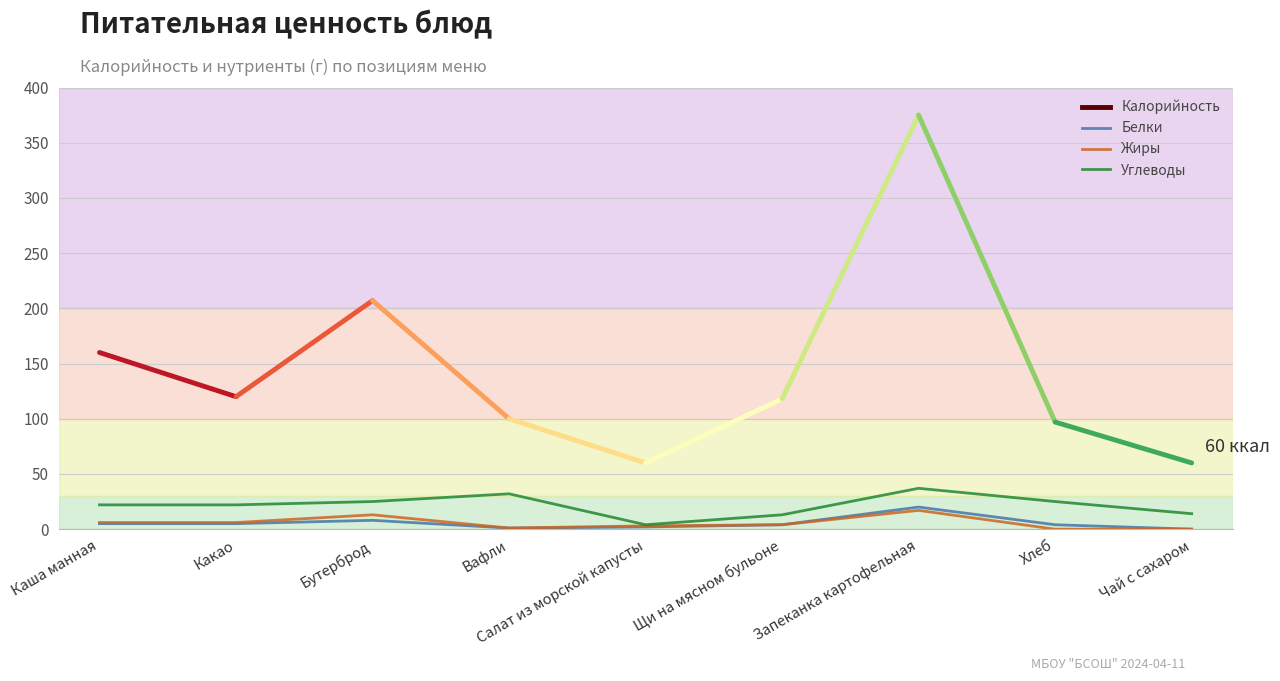

At which category is the sum across all series the highest?

Запеканка картофельная